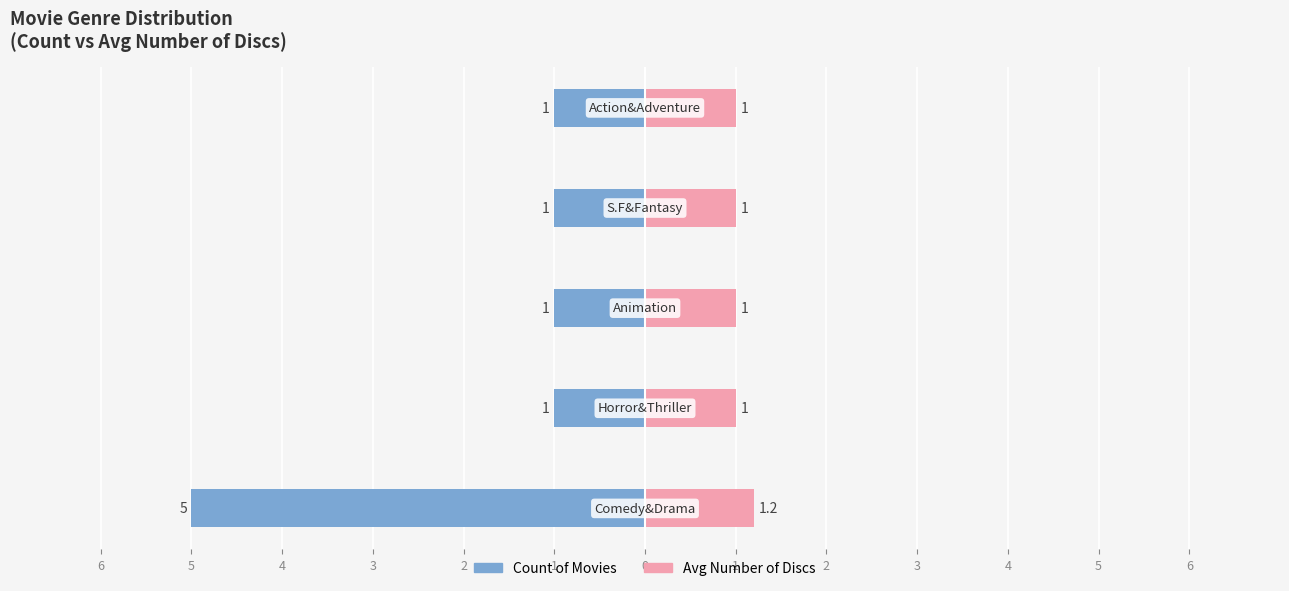

What is the sum of all Count of Movies values?

9.0